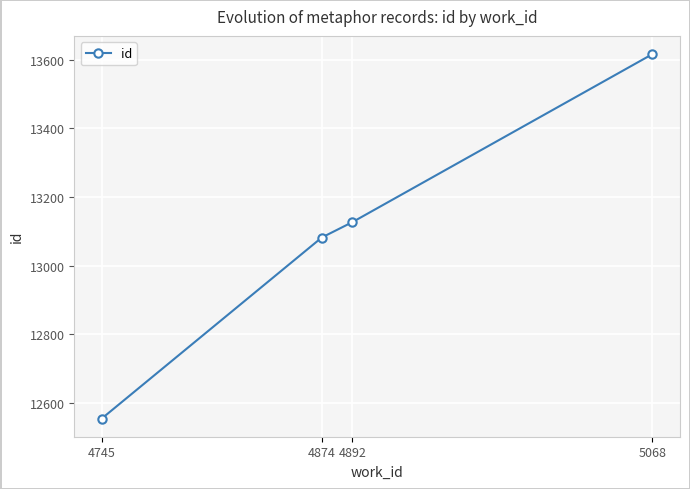

What is the sum of the values at 4874 and 4892?

26209.0